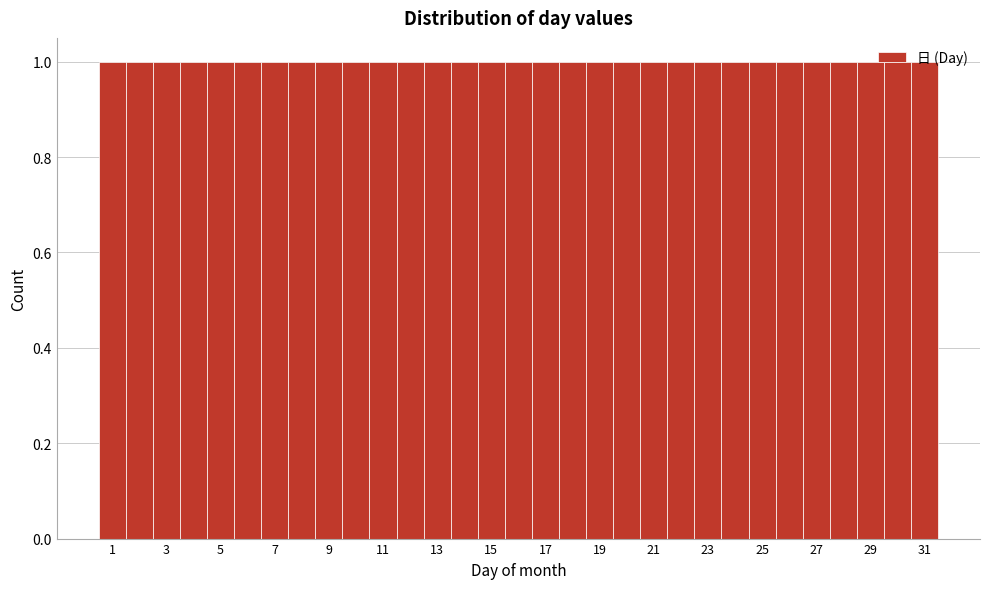

Reading left to right, list every bar in this chart as the range it spans on the x-axis followed by its height. Neither the bar edges nor the heights are printed on the chart, so give them approximately, as read against the axes.

0.5 to 1.5: 1
1.5 to 2.5: 1
2.5 to 3.5: 1
3.5 to 4.5: 1
4.5 to 5.5: 1
5.5 to 6.5: 1
6.5 to 7.5: 1
7.5 to 8.5: 1
8.5 to 9.5: 1
9.5 to 10.5: 1
10.5 to 11.5: 1
11.5 to 12.5: 1
12.5 to 13.5: 1
13.5 to 14.5: 1
14.5 to 15.5: 1
15.5 to 16.5: 1
16.5 to 17.5: 1
17.5 to 18.5: 1
18.5 to 19.5: 1
19.5 to 20.5: 1
20.5 to 21.5: 1
21.5 to 22.5: 1
22.5 to 23.5: 1
23.5 to 24.5: 1
24.5 to 25.5: 1
25.5 to 26.5: 1
26.5 to 27.5: 1
27.5 to 28.5: 1
28.5 to 29.5: 1
29.5 to 30.5: 1
30.5 to 31.5: 1